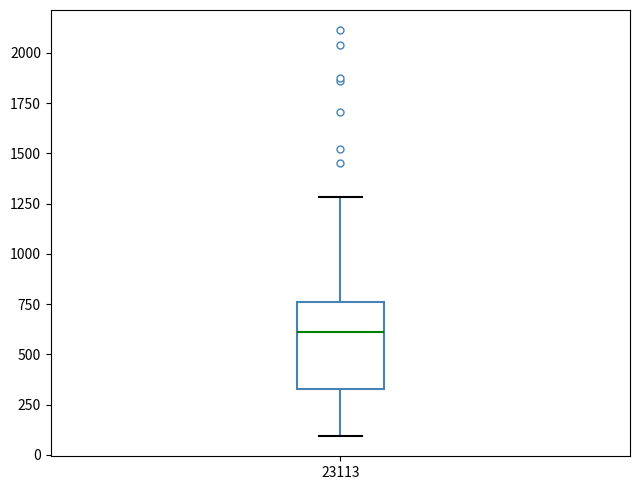

Transcribe this box plot: give where the median line is, the range the box spans, and where the two whiskers end, as read against the y-axis. The values are not printed on the chart, so give them approximately, as read against the axis.

median 600, box 350 to 750, whiskers 100 to 1300